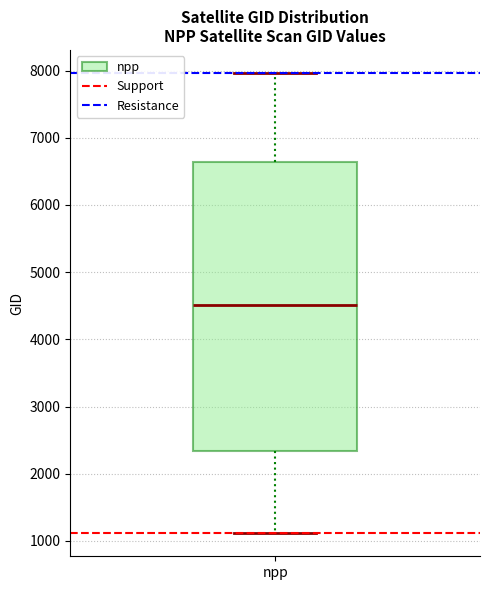

Read this box plot against the y-axis: the position of the median line, the range covered by the box, and the ends of both whiskers. The values are not printed on the chart, so give them approximately, as read against the axis.

median 4500, box 2300 to 6600, whiskers 1100 to 8000